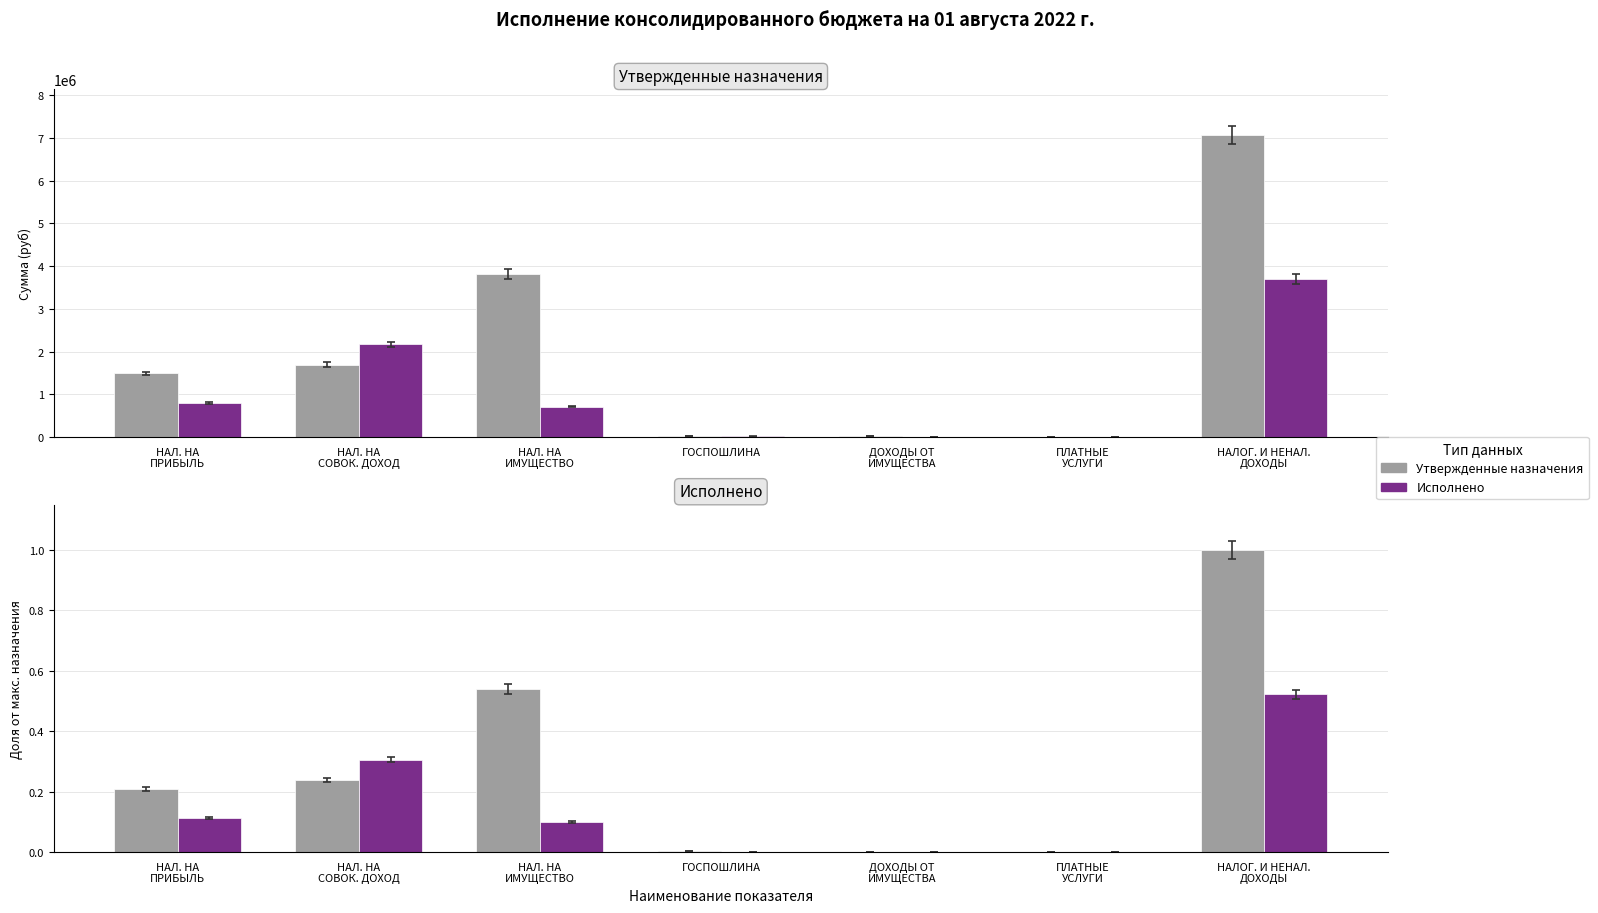

What are all the series names shown in the legend?

Утвержденные назначения, Исполнено